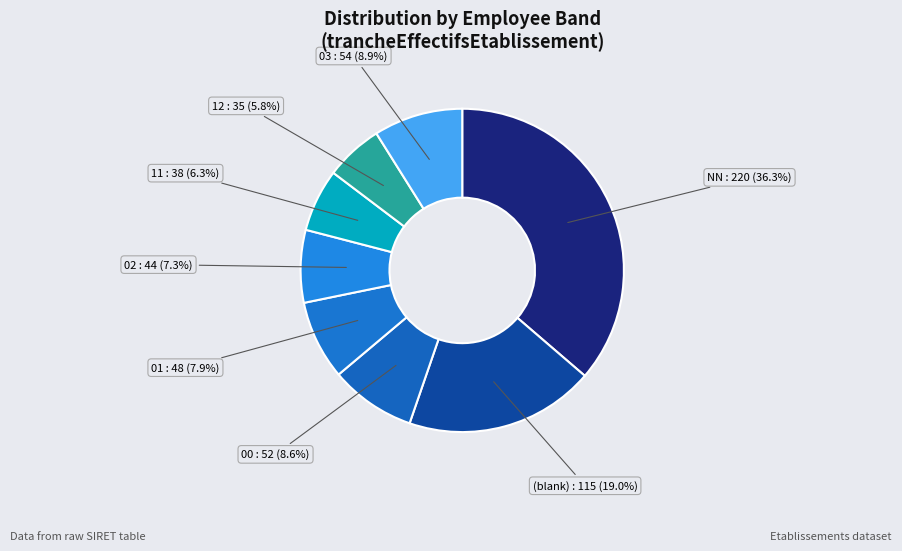

To the nearest percent, what is the average slice percentage?

12%